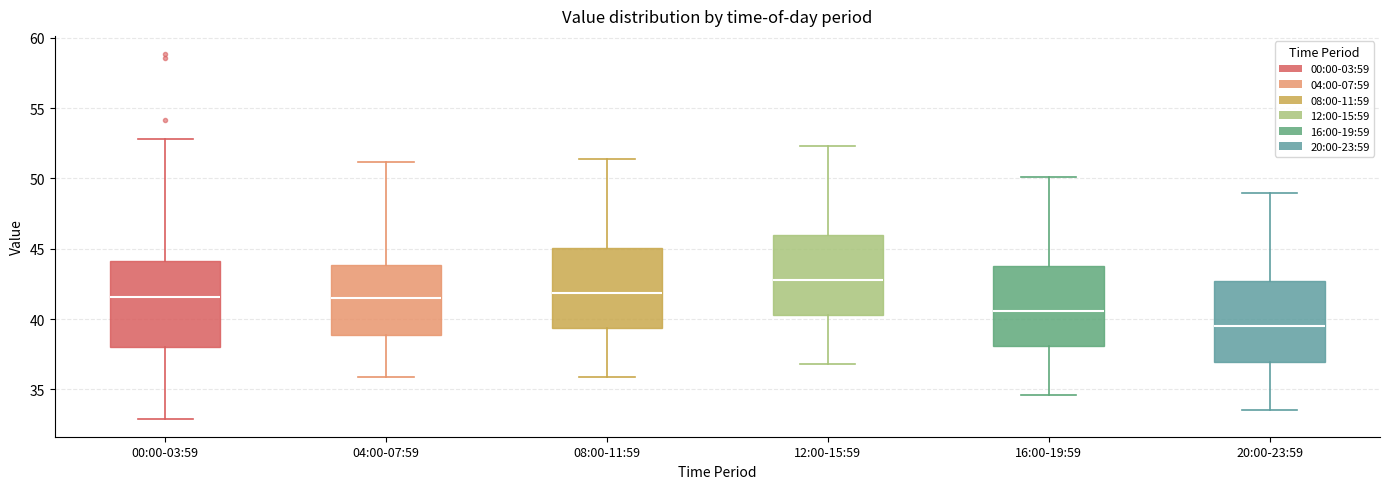

Which box's median line is the highest?

12:00-15:59